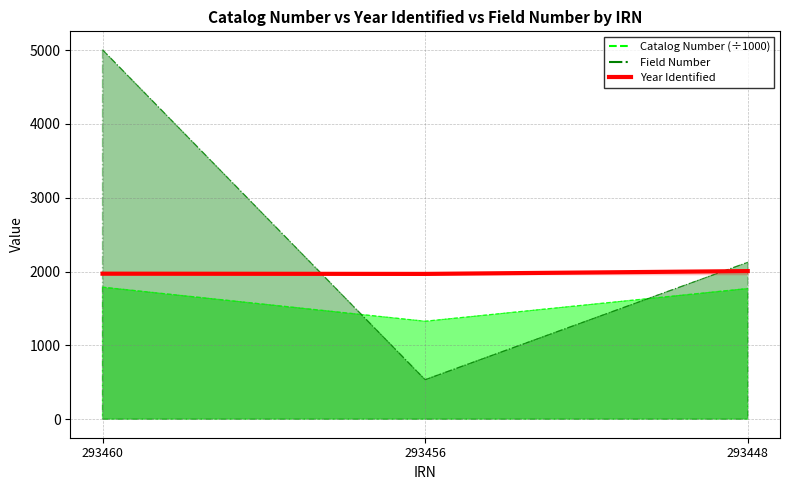

Count the number of data series in this chart.

1